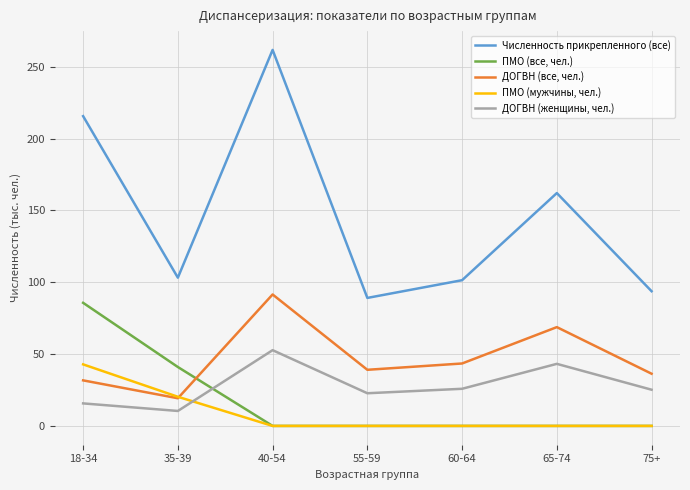

True or false: ПМО (все, чел.) has a value of 44.8 at 40-54.

False